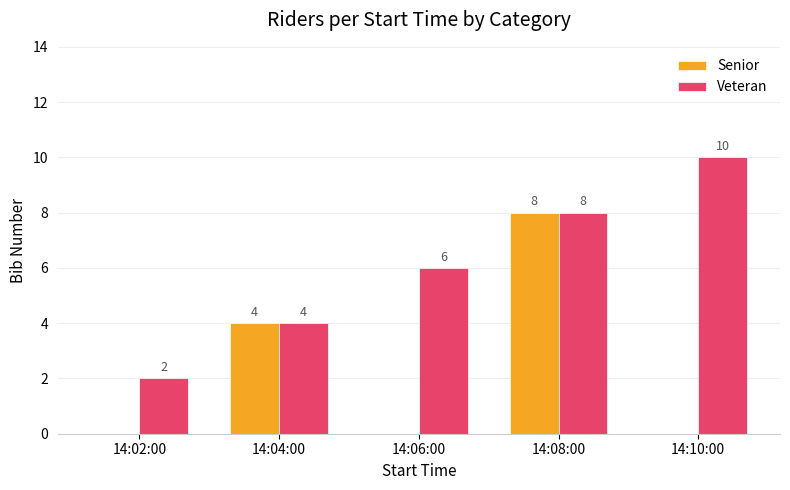

Read the Senior value at 14:08:00.

8